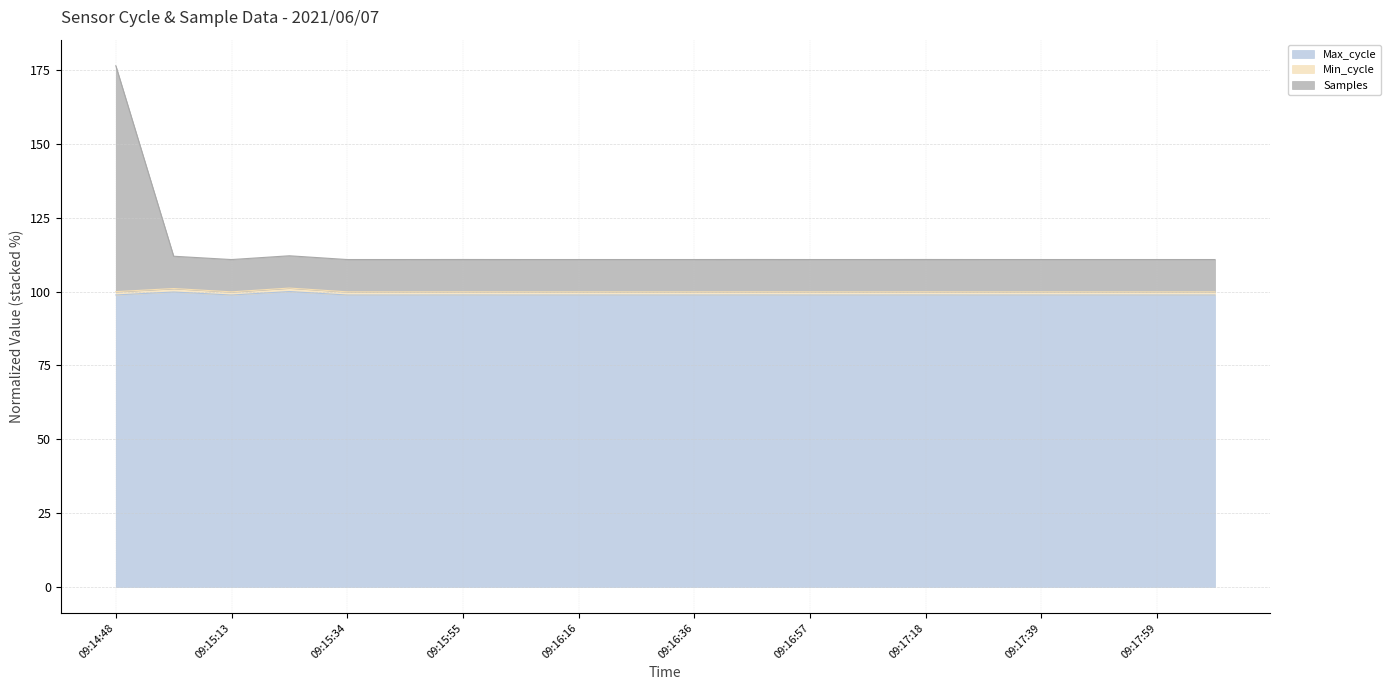

Does the chart display data point markers on the line(s)?

No